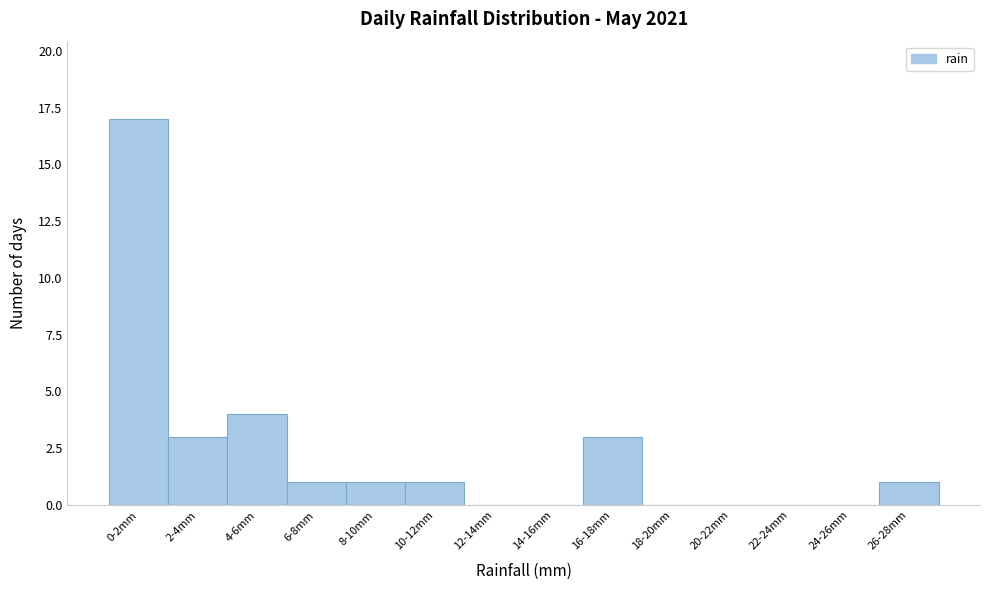

Reading right to left, list all the values displayed in this chart.

26-28mm=1	24-26mm=0	22-24mm=0	20-22mm=0	18-20mm=0	16-18mm=3	14-16mm=0	12-14mm=0	10-12mm=1	8-10mm=1	6-8mm=1	4-6mm=4	2-4mm=3	0-2mm=17